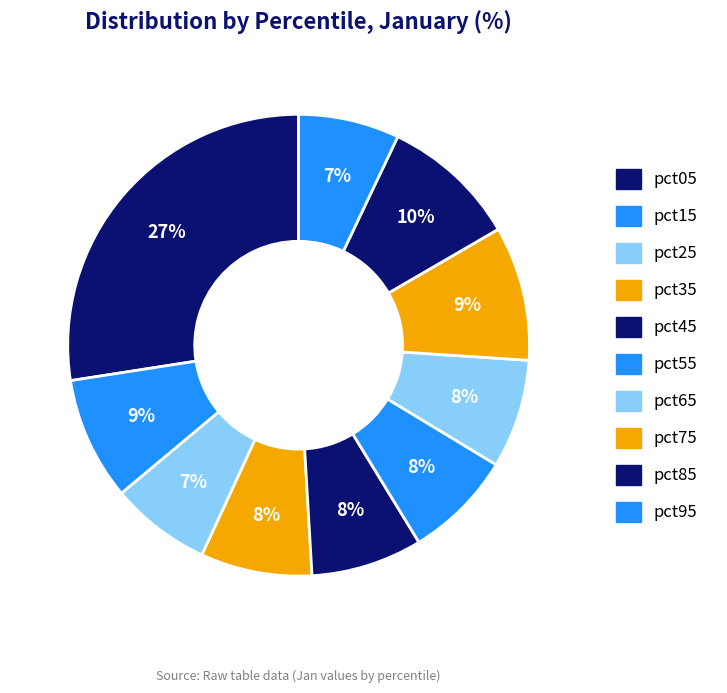

What is the total percentage of pct35 and pct25?

14.8%